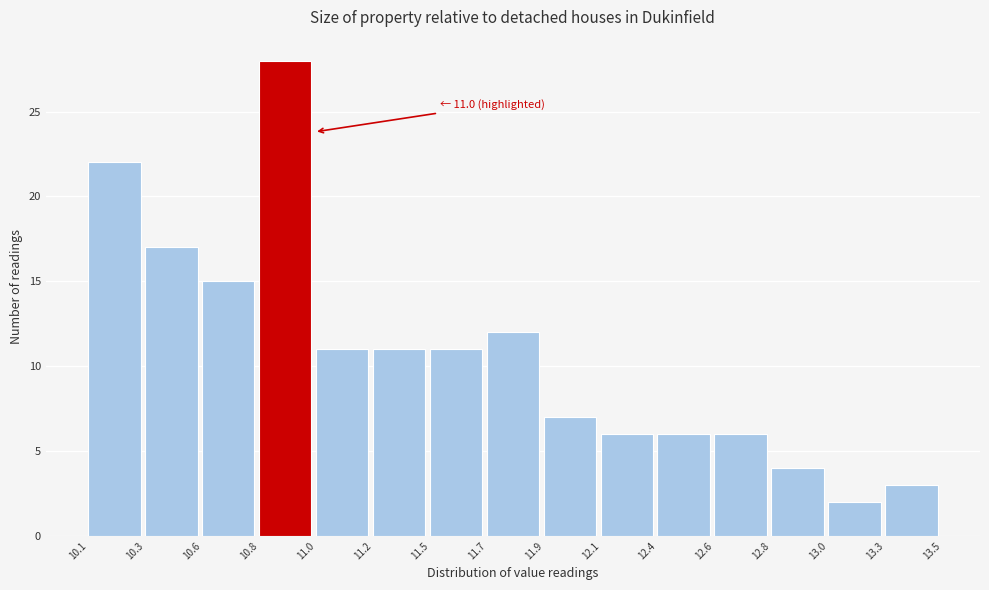

Reading right to left, list all the values displayed in this chart.

13.3=3	13.0=2	12.8=4	12.6=6	12.4=6	12.1=6	11.9=7	11.7=12	11.5=11	11.2=11	11.0=11	10.8=28	10.6=15	10.3=17	10.1=22